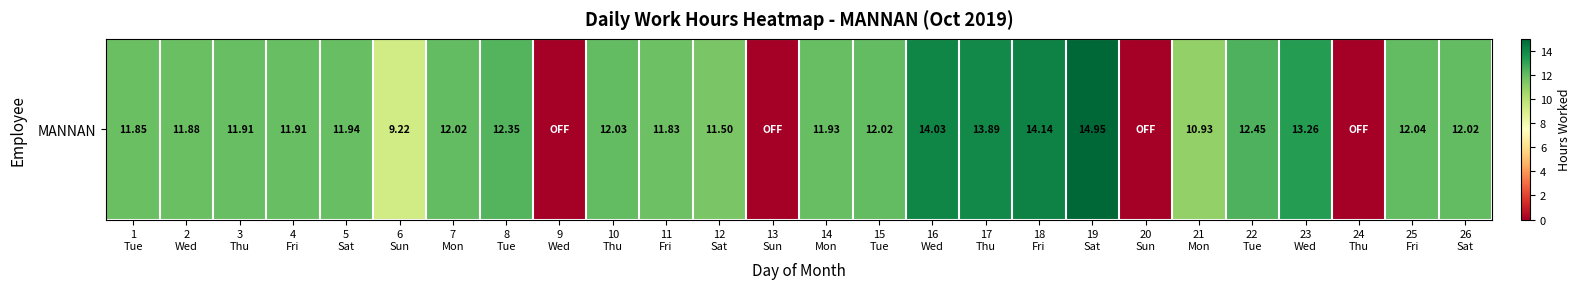

Which label corresponds to the largest value in the chart?

19
Sat